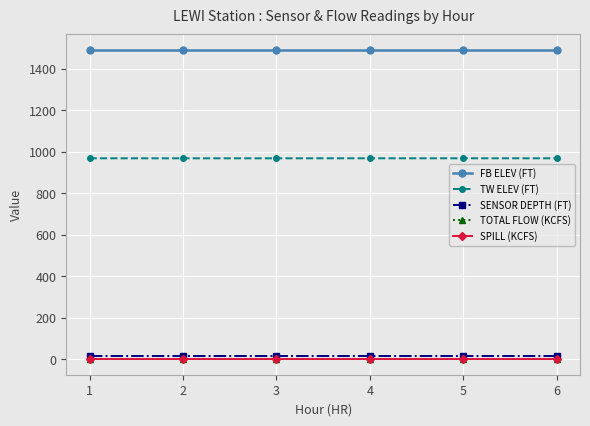

What is the sum of all TW ELEV (FT) values?

5814.4